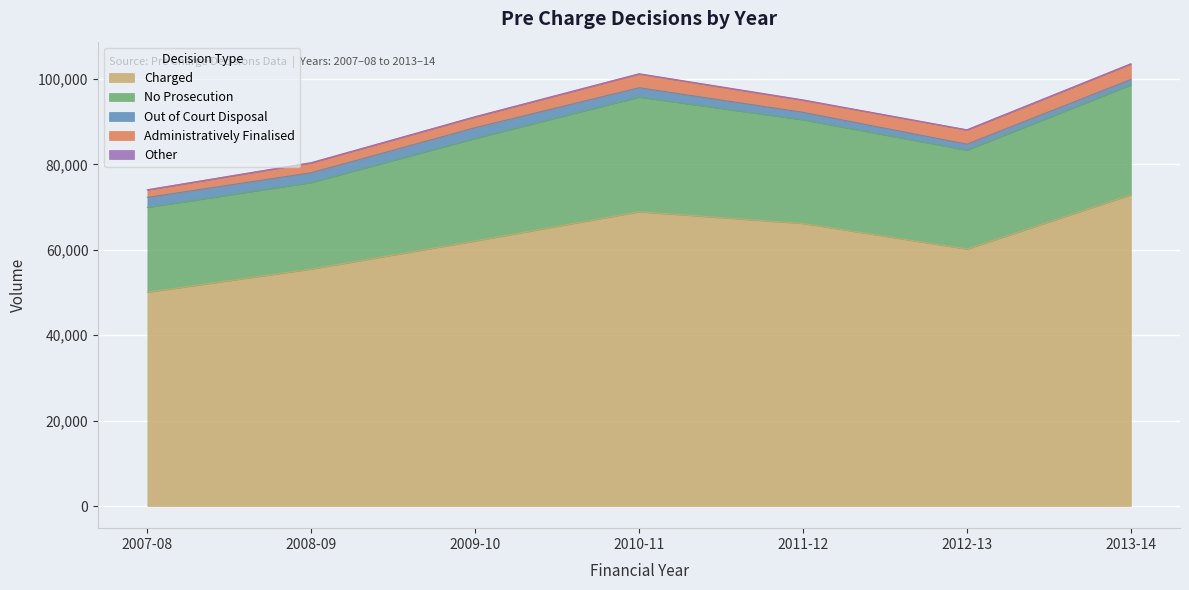

Which series changed the most between 2011-12 and 2013-14?

Charged